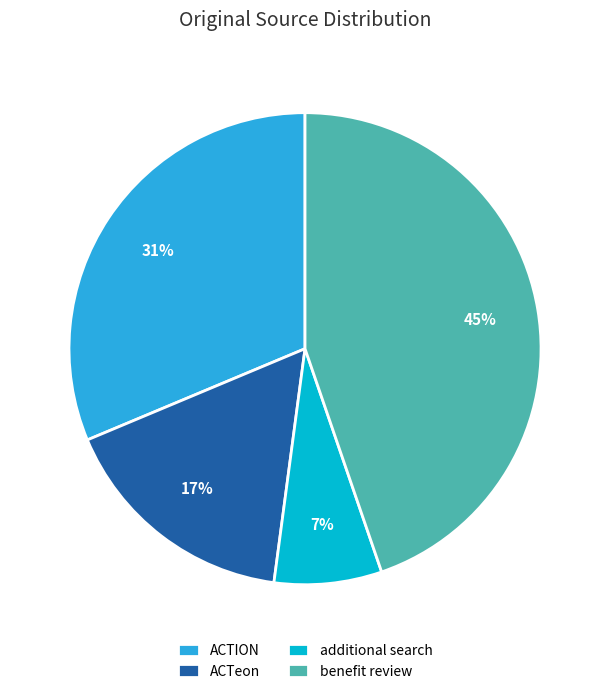

Does benefit review account for over 50% of the chart?

No